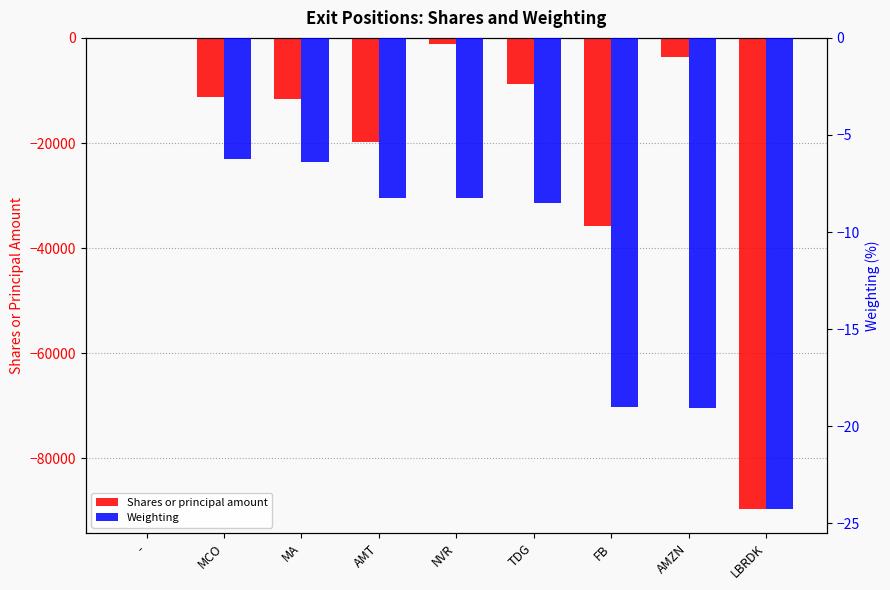

What is the difference between the maximum and minimum values in the Shares or principal amount series?

89700.0